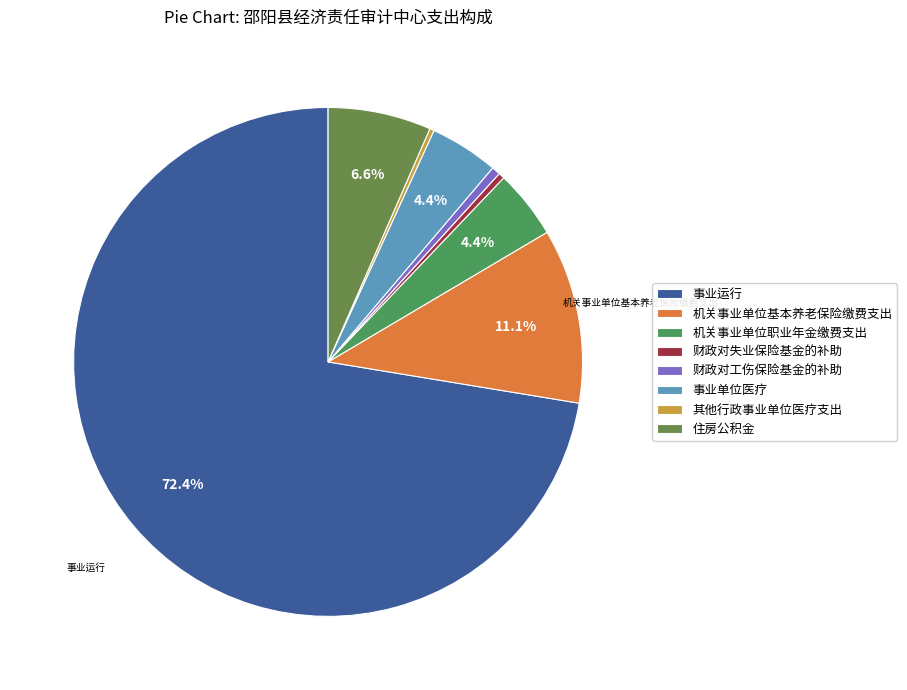

What is the change in value from 机关事业单位基本养老保险缴费支出 to 住房公积金?

-15.7